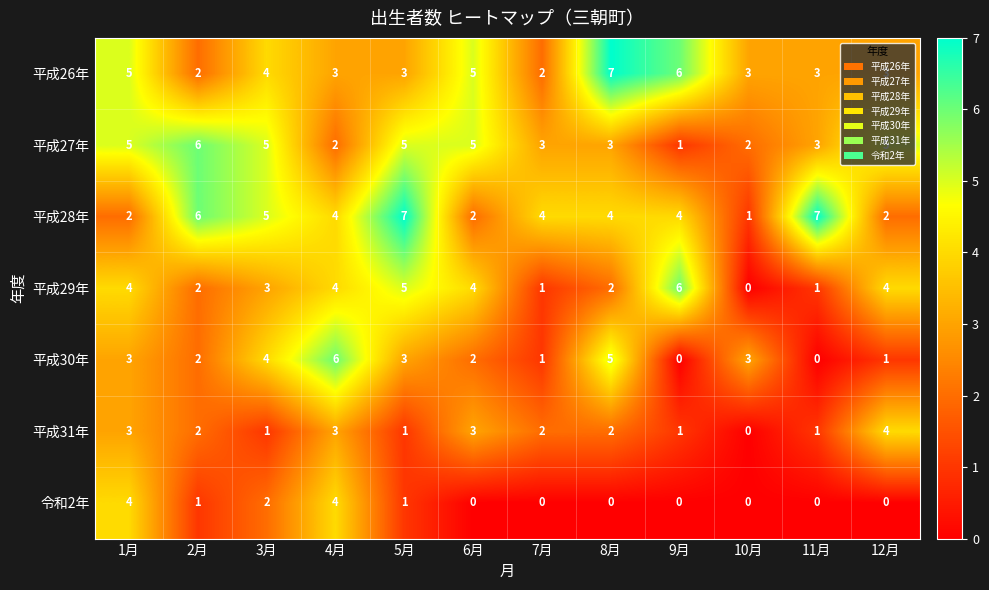

Is the value of 平成29年 at 12月 greater than the value of 平成31年 at 9月?

Yes